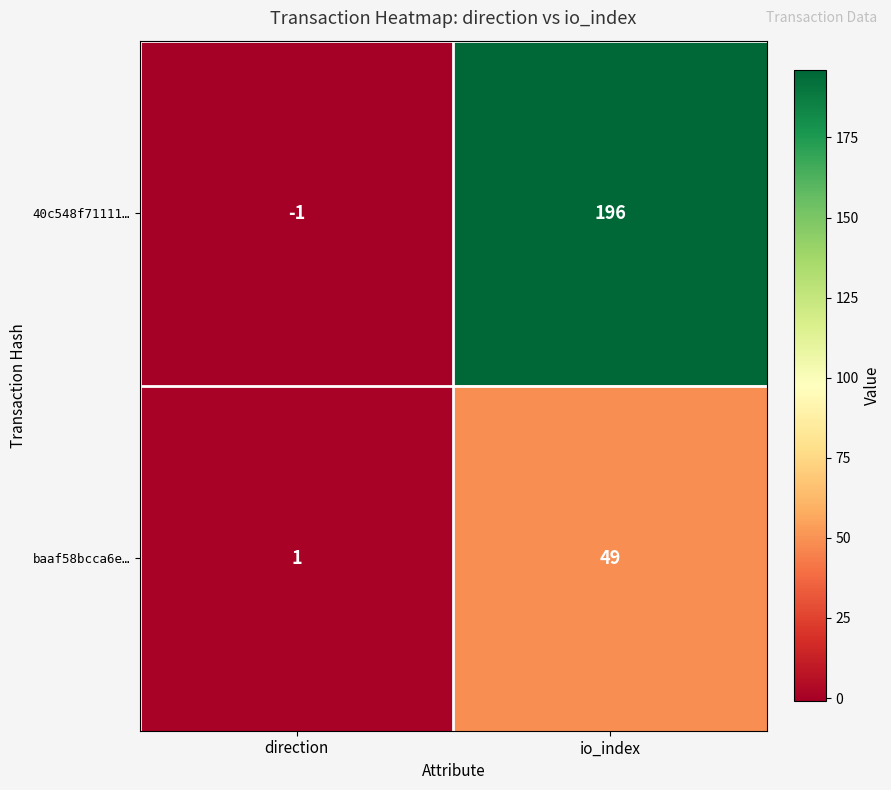

Is it true that 40c548f71111… equals 108 at io_index?

False